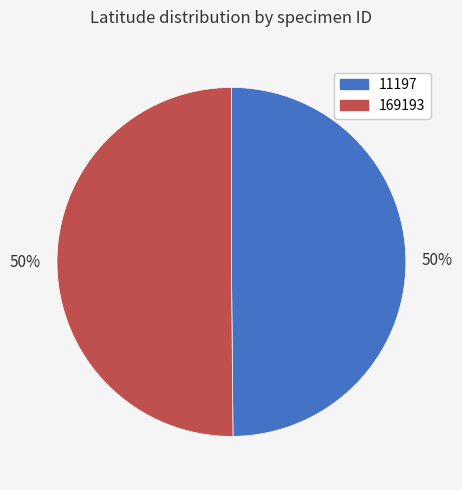

To the nearest percent, what portion does 11197 represent?

50%